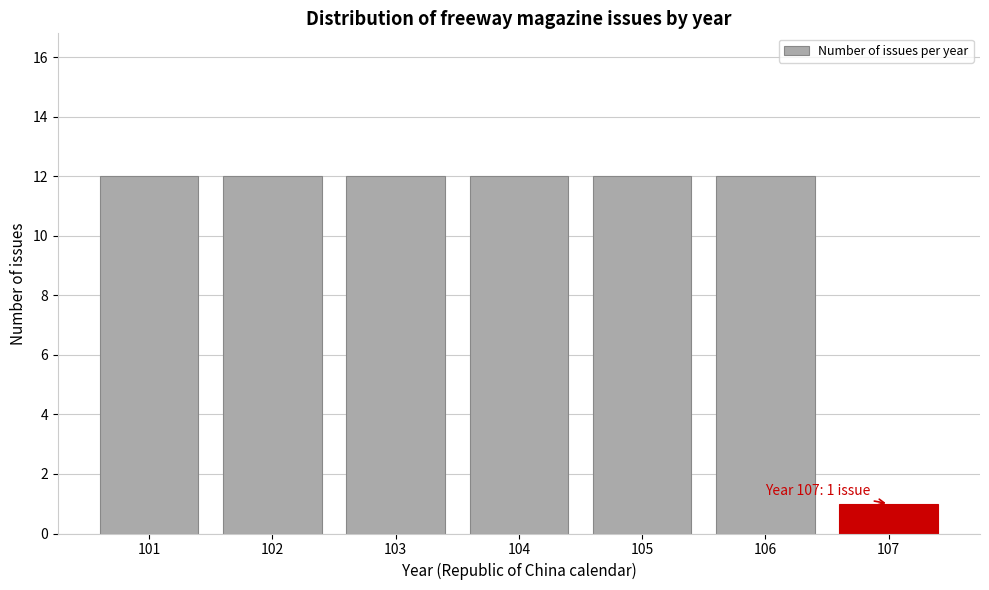

Reading right to left, transcribe all the data shown in this chart.

1	12	12	12	12	12	12